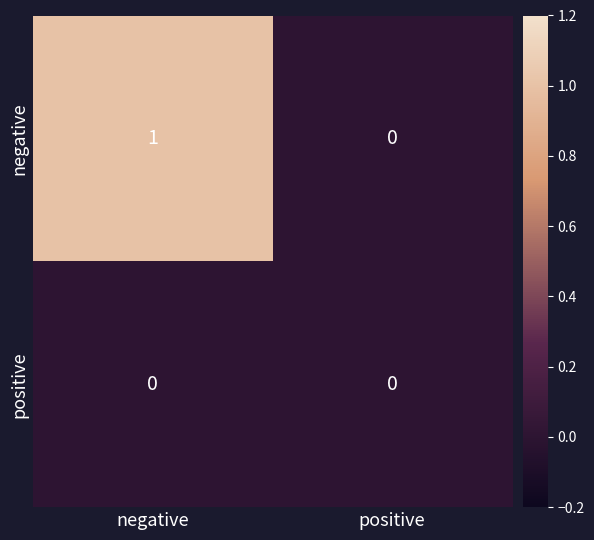

Count the number of categories in the chart.

2